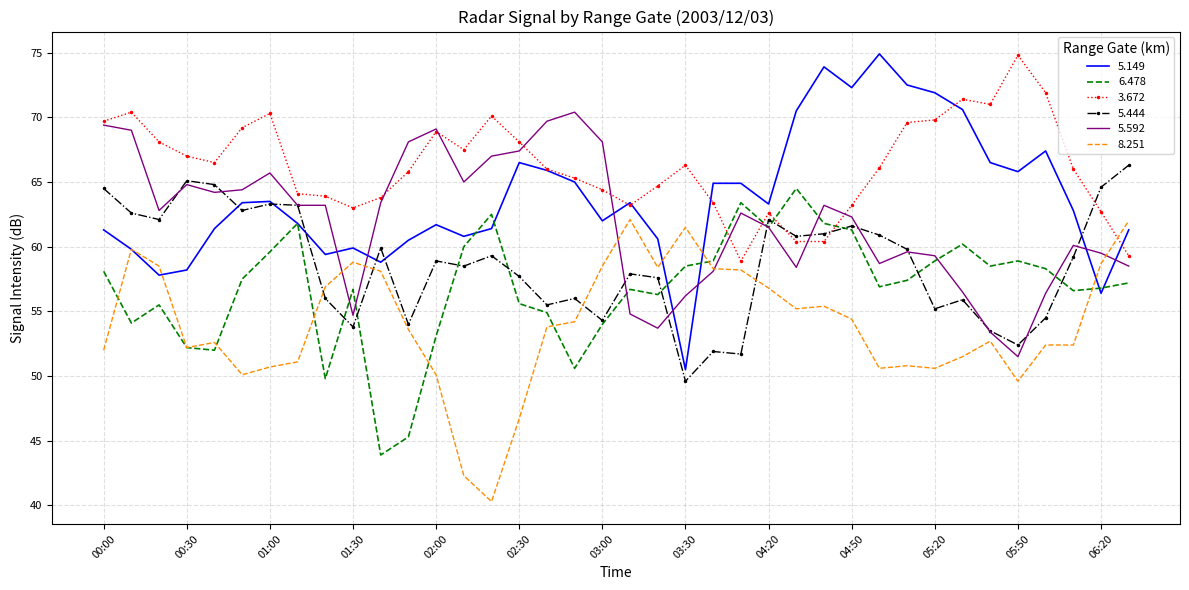

How many distinct data groups are displayed?

6